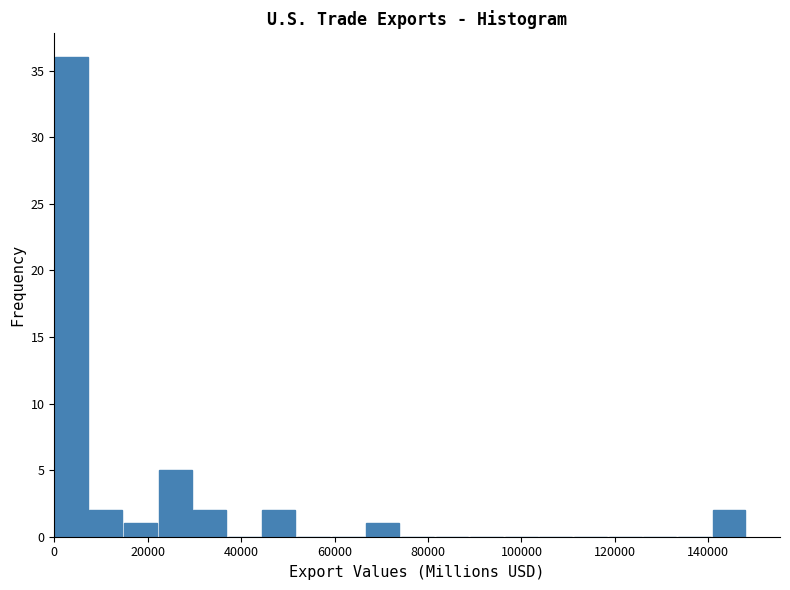

Around what value on the x-axis is the tallest bar? Give the approximate position of its centre, as read against the axis.

4000